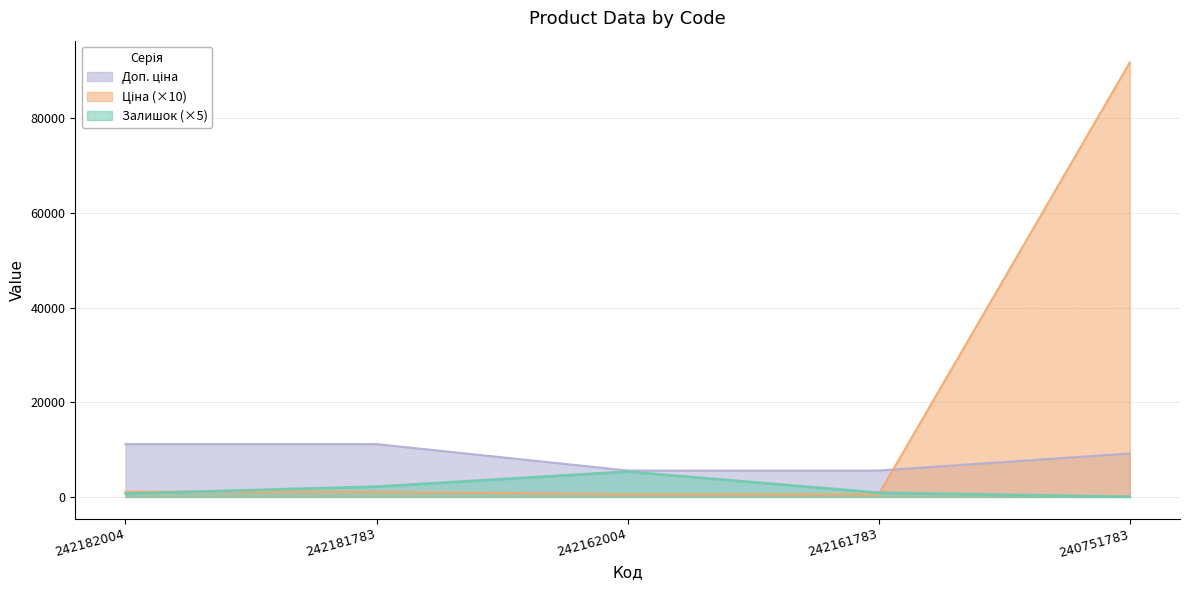

What is the maximum value shown in the chart?

91858.5